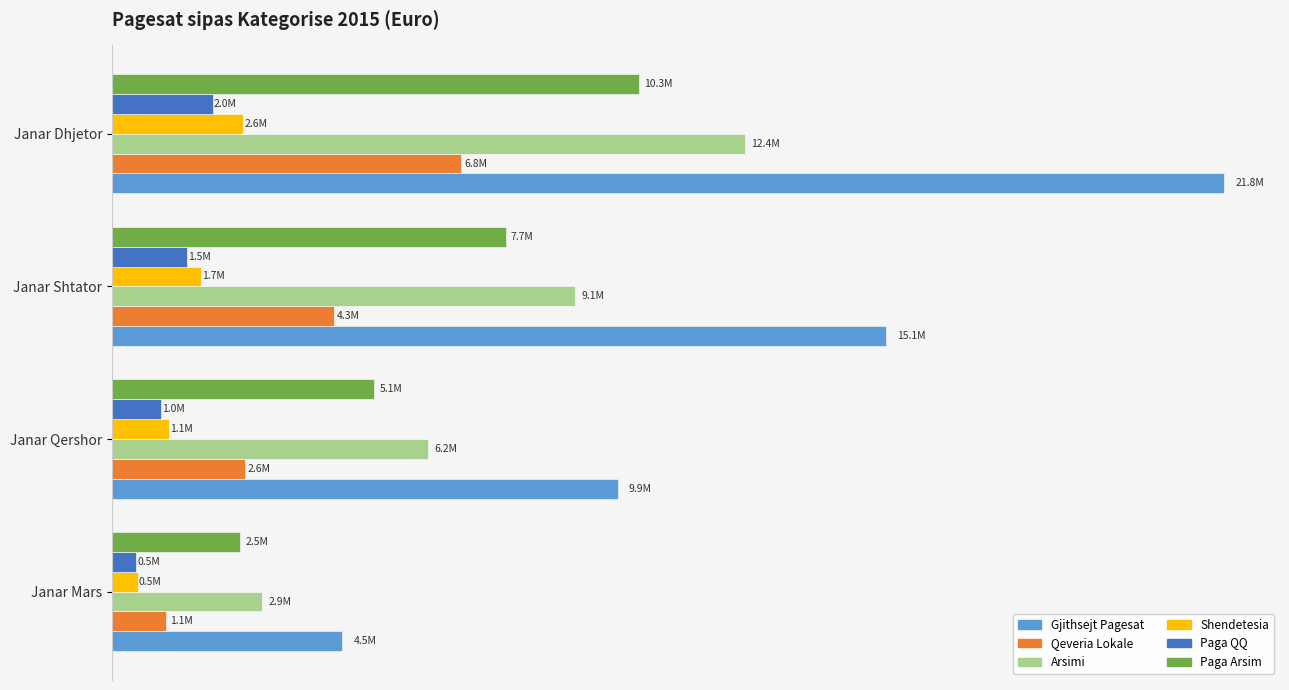

What are all the series names shown in the legend?

Gjithsejt Pagesat, Qeveria Lokale, Arsimi, Shendetesia, Paga QQ, Paga Arsim